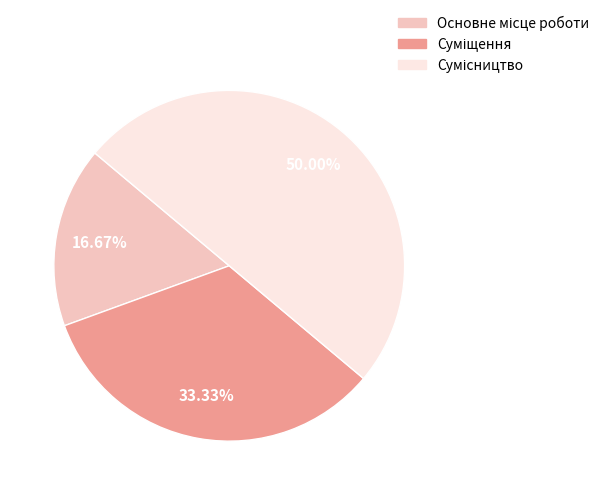

Count the number of slices in the pie.

3